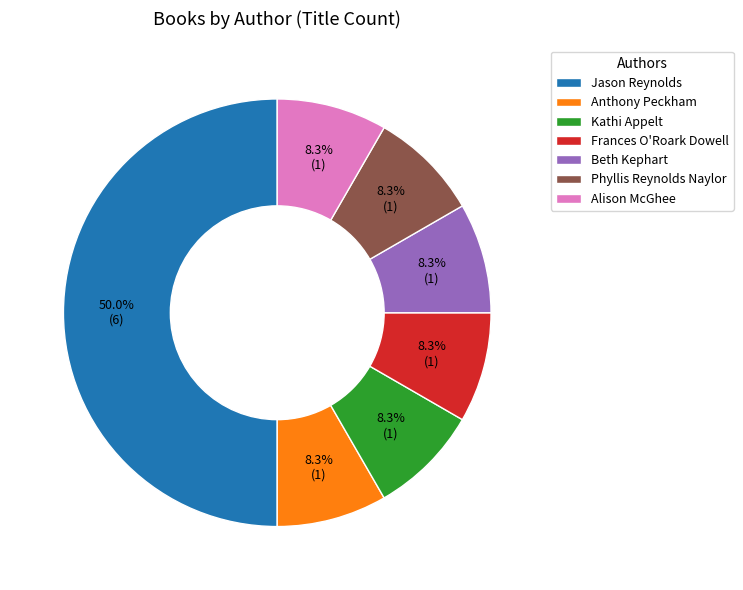

Does Anthony Peckham account for over 50% of the chart?

No